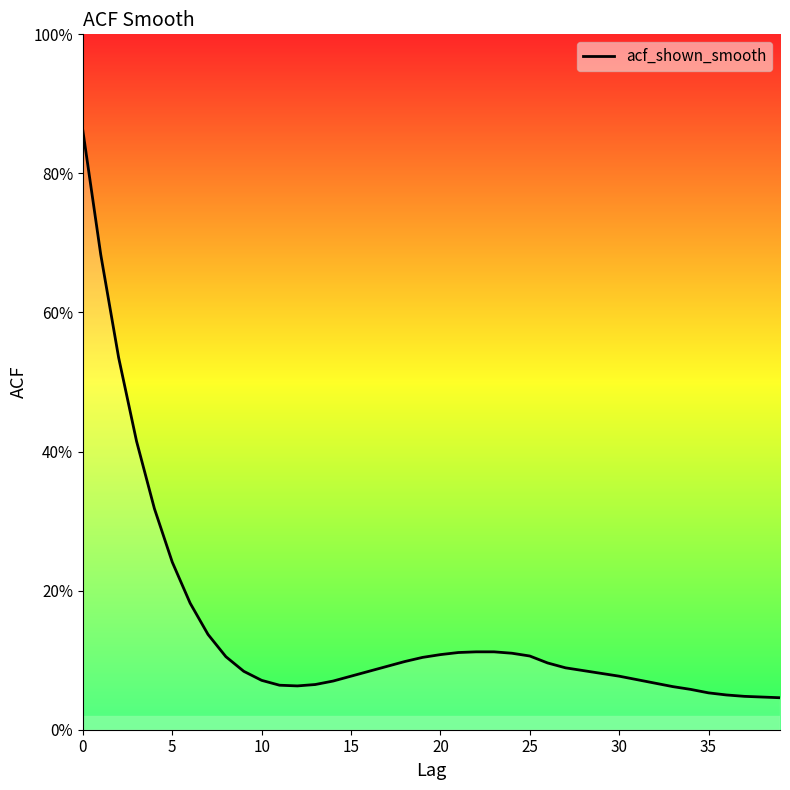

Does the chart have visible grid lines?

No